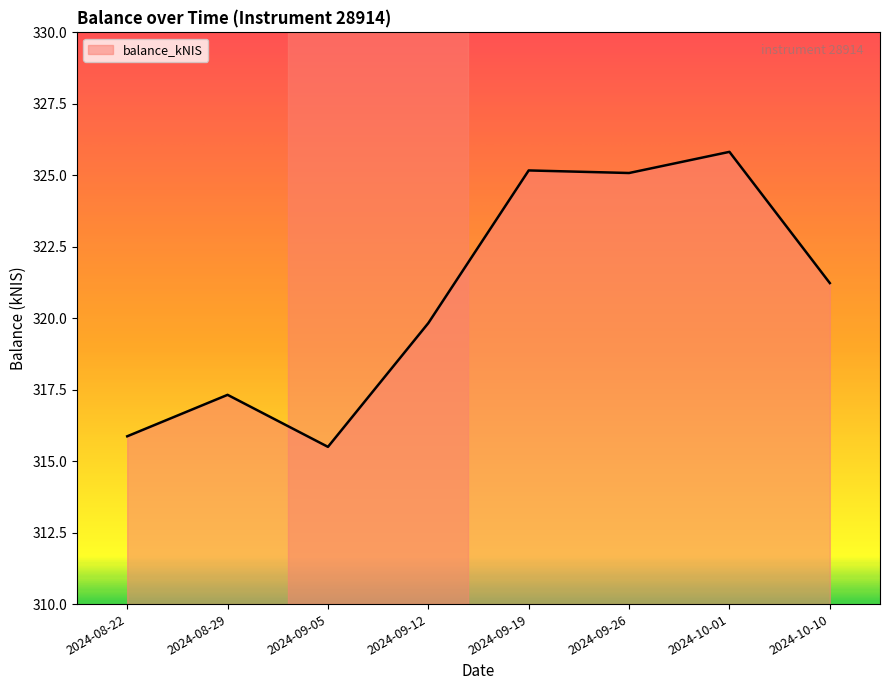

Reading left to right, extract all data points from this chart.

315.9	317.3	315.5	319.8	325.2	325.1	325.8	321.2